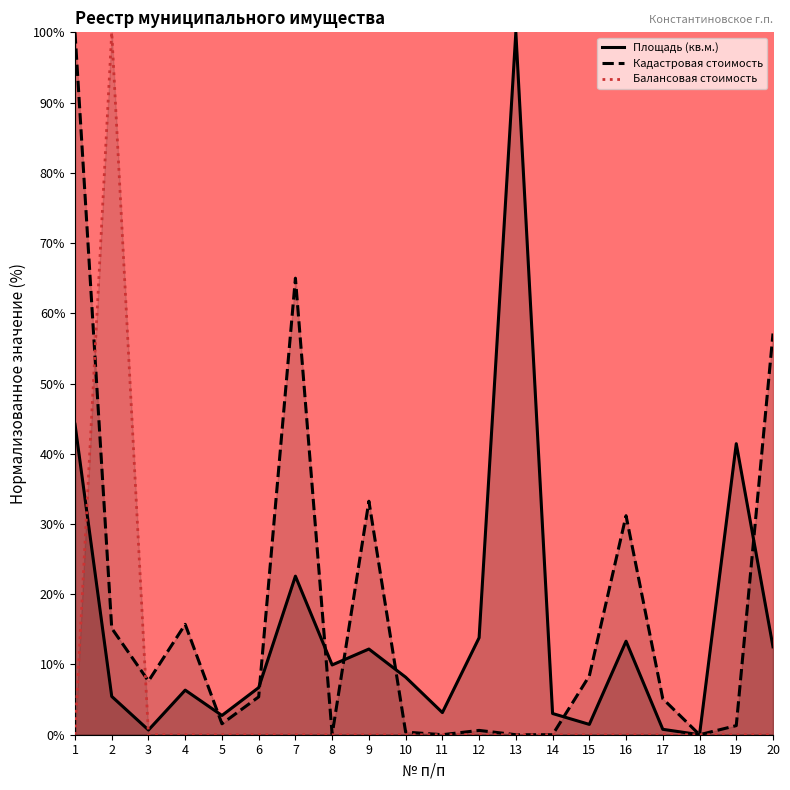

Rank the series by their maximum value, from lowest to highest.

Площадь (кв.м.), Кадастровая стоимость, Балансовая стоимость